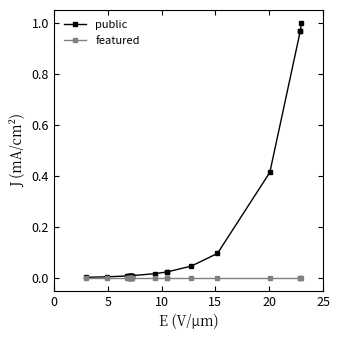

Which series has the largest total across all categories?

public